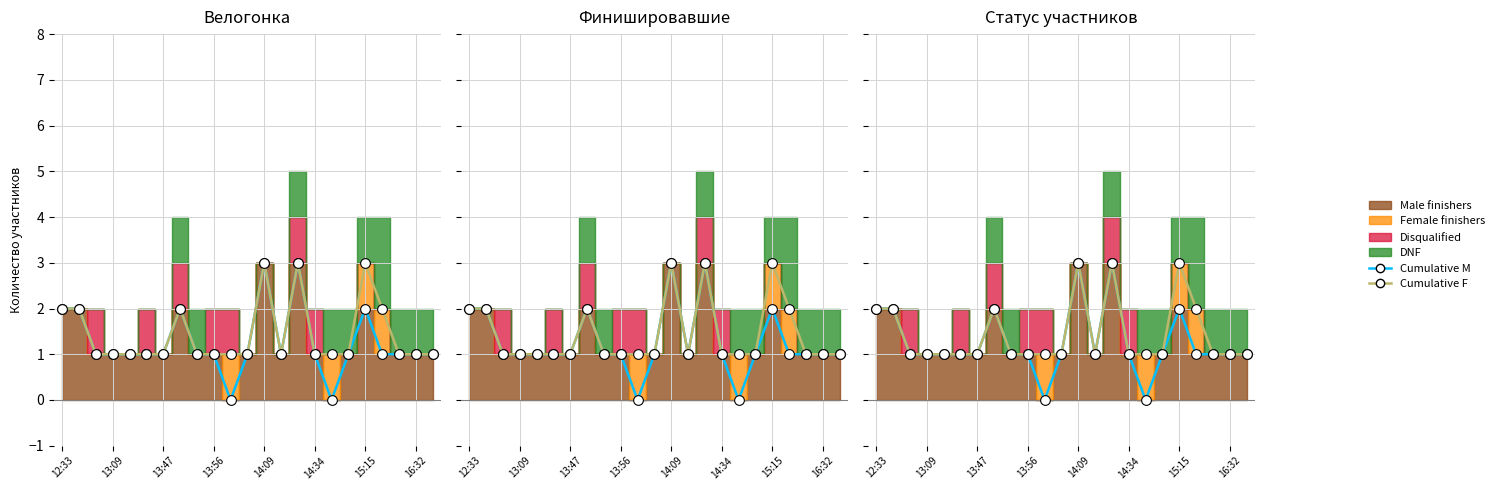

The Male finishers (line) series shows 1 at 13:09. True or false?

True